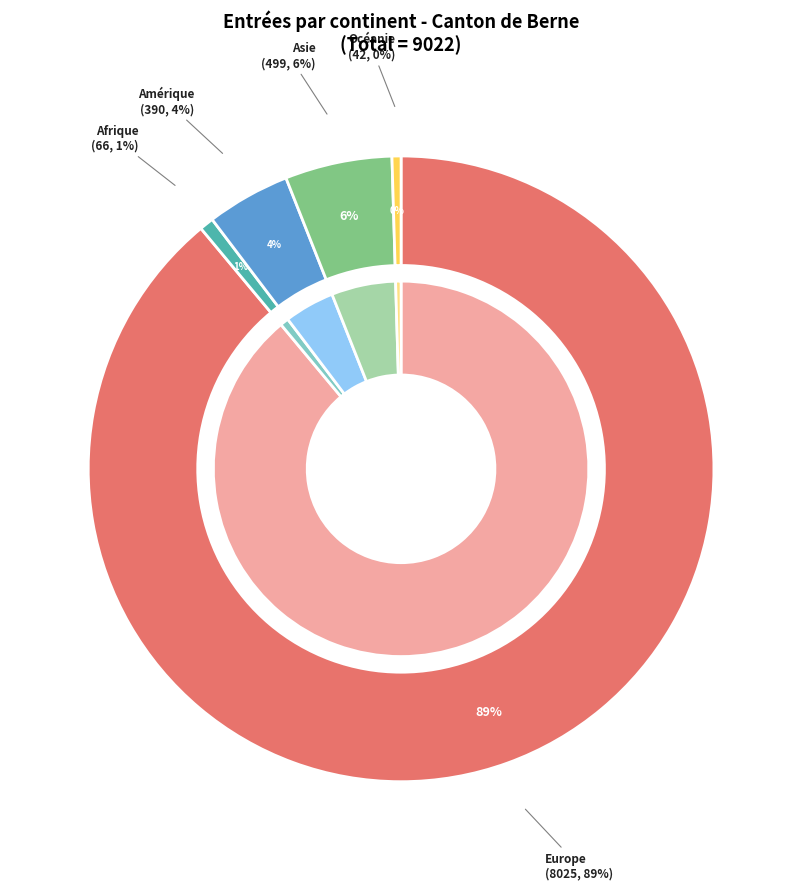

To the nearest percent, what is the average slice percentage?

20%